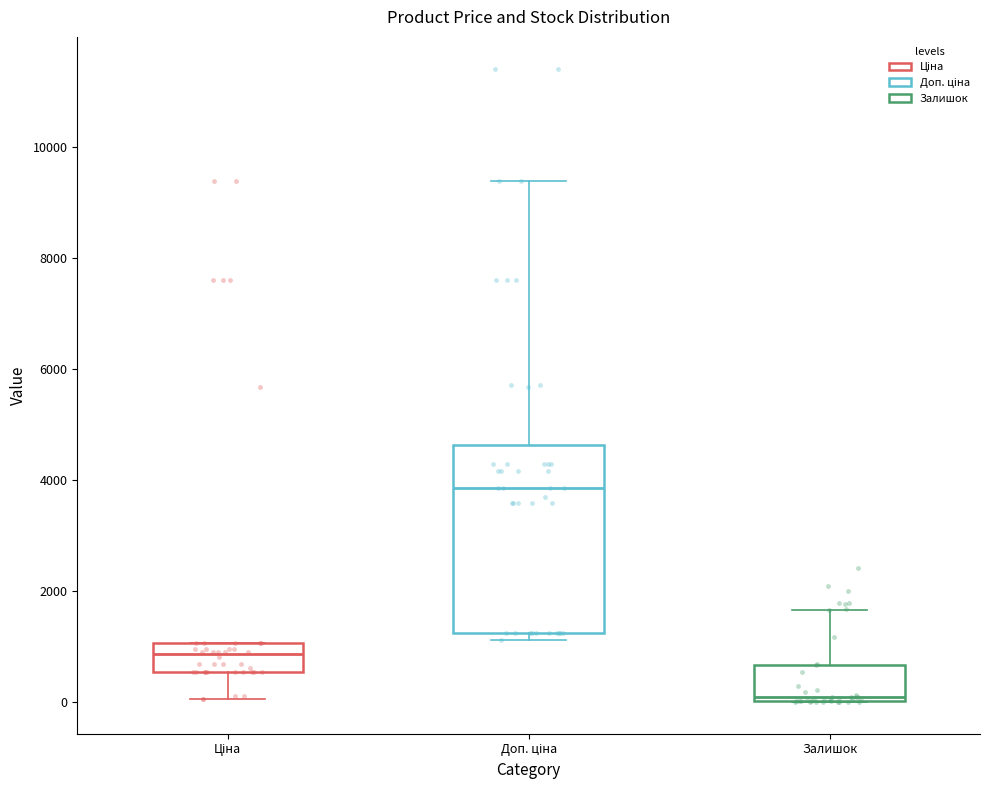

Where is the upper edge of the box for Ціна on the y-axis? The values are not printed on the chart, so give them approximately, as read against the axis.

1000